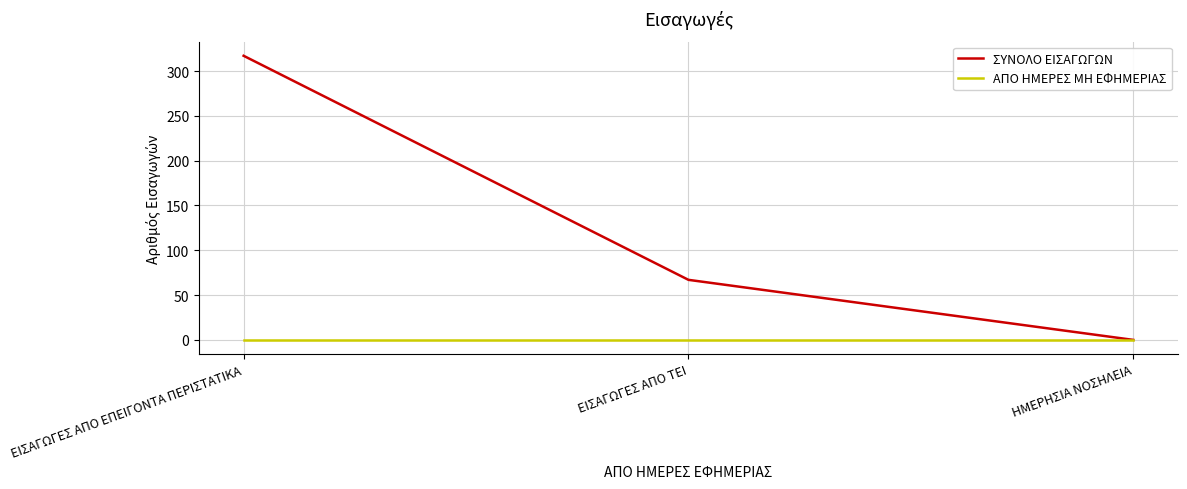

Reading left to right, what are all the values shown in this chart?

ΣΥΝΟΛΟ ΕΙΣΑΓΩΓΩΝ: ΕΙΣΑΓΩΓΕΣ ΑΠΟ ΕΠΕΙΓΟΝΤΑ ΠΕΡΙΣΤΑΤΙΚΑ=317	ΕΙΣΑΓΩΓΕΣ ΑΠΟ ΤΕΙ=67	ΗΜΕΡΗΣΙΑ ΝΟΣΗΛΕΙΑ=0
ΑΠΟ ΗΜΕΡΕΣ ΜΗ ΕΦΗΜΕΡΙΑΣ: ΕΙΣΑΓΩΓΕΣ ΑΠΟ ΕΠΕΙΓΟΝΤΑ ΠΕΡΙΣΤΑΤΙΚΑ=0	ΕΙΣΑΓΩΓΕΣ ΑΠΟ ΤΕΙ=0	ΗΜΕΡΗΣΙΑ ΝΟΣΗΛΕΙΑ=0